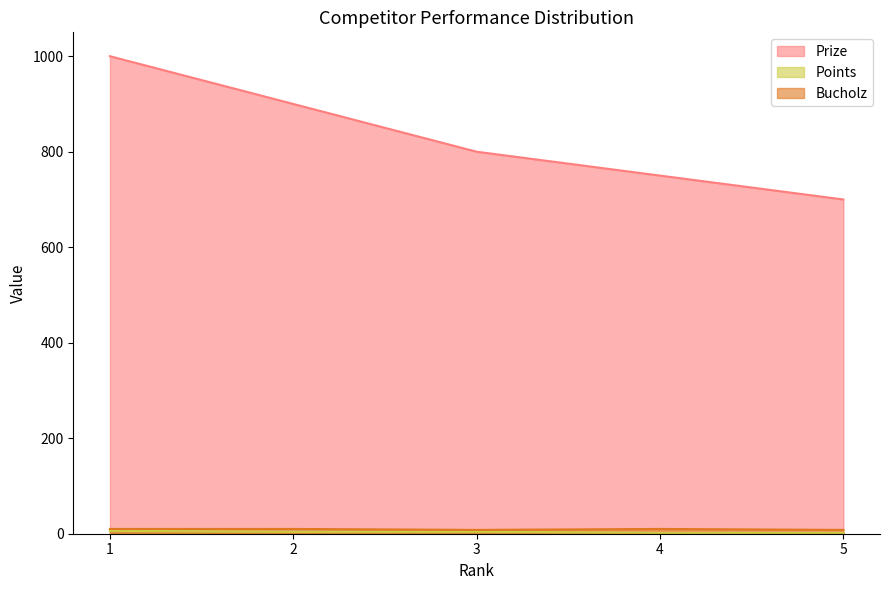

True or false: Points has more than 2 interior local peaks.

False